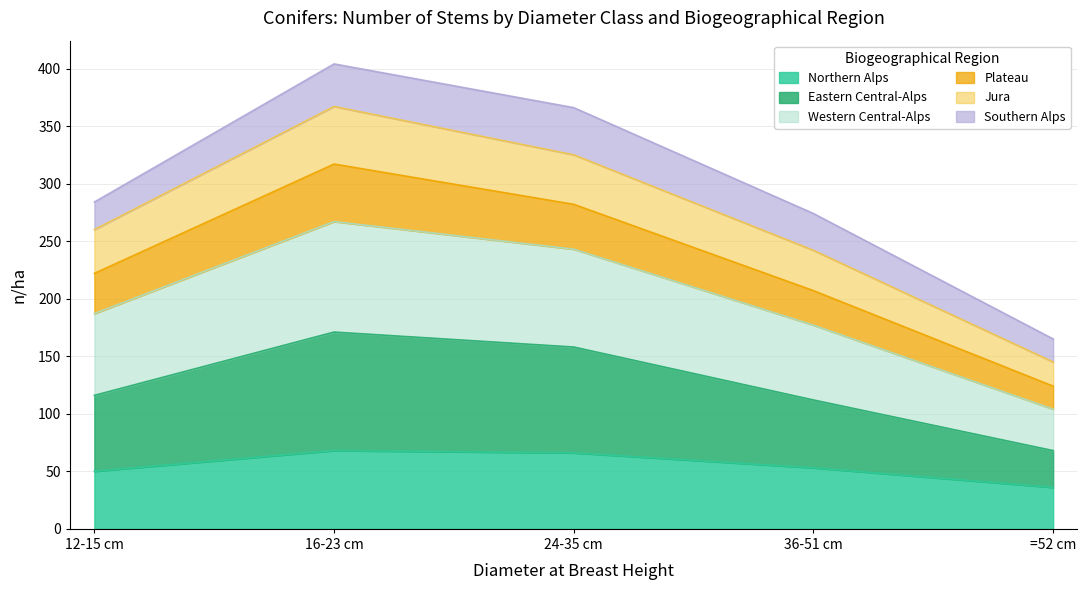

Does the chart have visible grid lines?

Yes